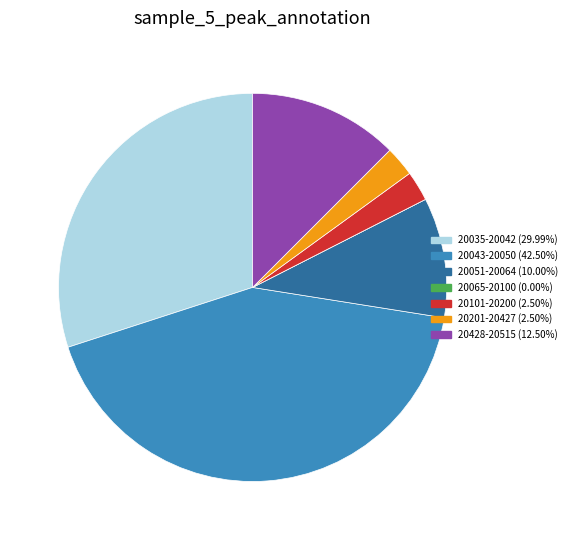

Does any single category account for the majority?

No